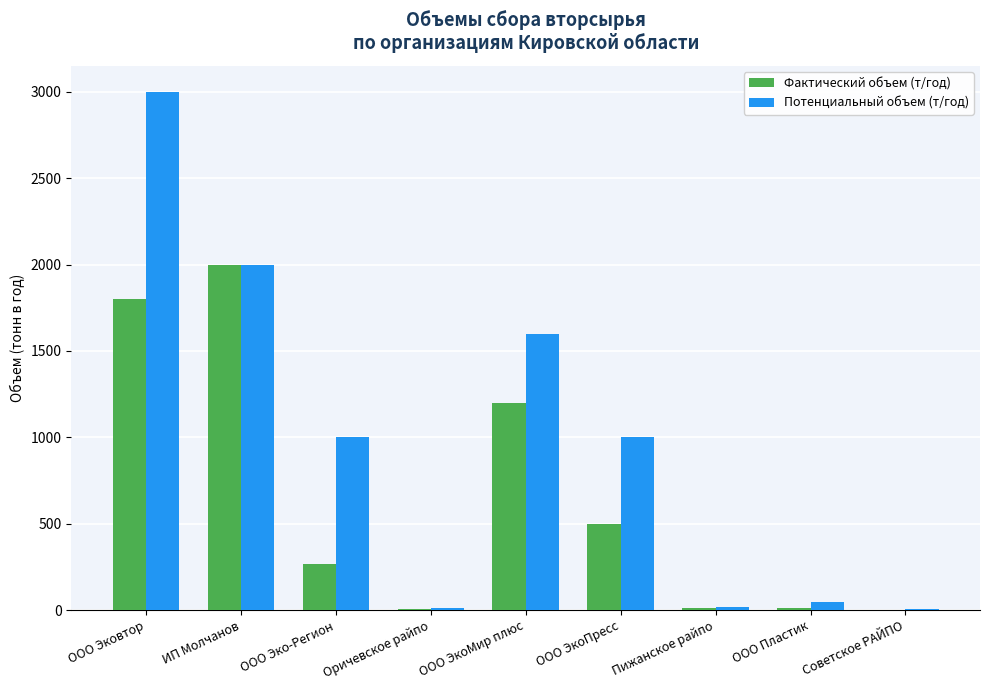

At which category is the sum across all series the highest?

ООО Эковтор